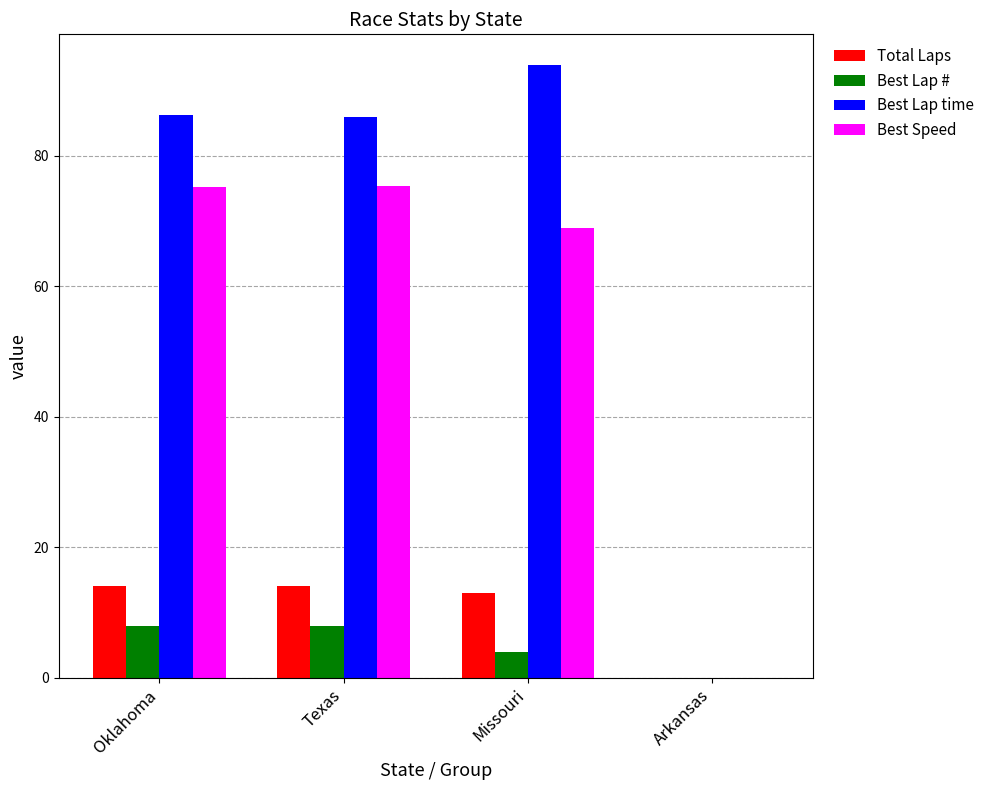

What is the sum of all Best Speed values?

219.5